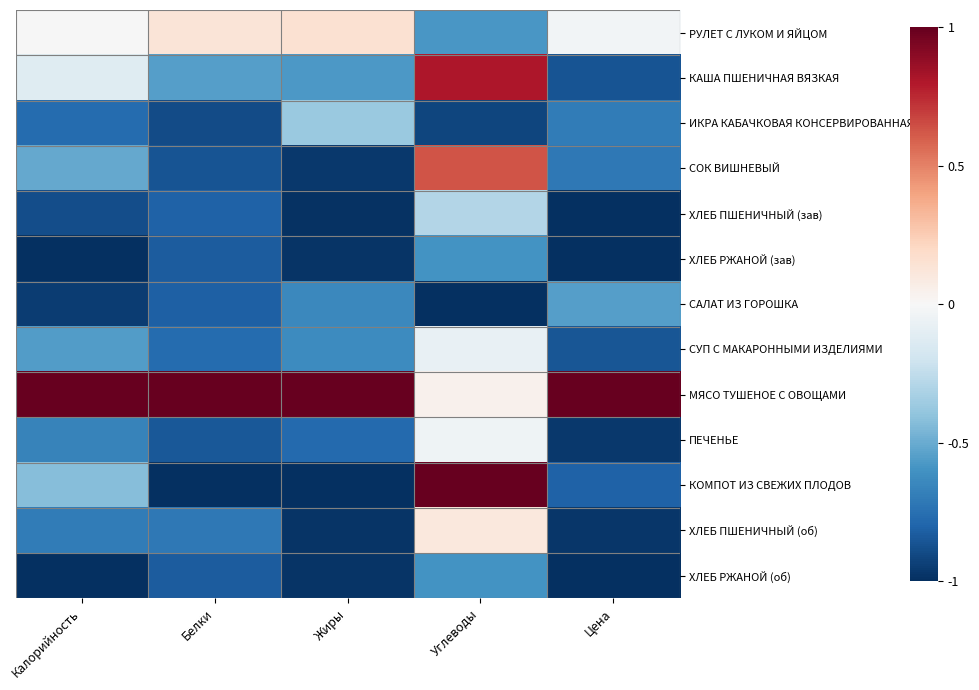

Rank the series by their maximum value, from lowest to highest.

ХЛЕБ РЖАНОЙ (зав), ХЛЕБ РЖАНОЙ (об), САЛАТ ИЗ ГОРОШКА, ИКРА КАБАЧКОВАЯ КОНСЕРВИРОВАННАЯ, ХЛЕБ ПШЕНИЧНЫЙ (зав), СУП С МАКАРОННЫМИ ИЗДЕЛИЯМИ, ПЕЧЕНЬЕ, ХЛЕБ ПШЕНИЧНЫЙ (об), РУЛЕТ С ЛУКОМ И ЯЙЦОМ, СОК ВИШНЕВЫЙ, КАША ПШЕНИЧНАЯ ВЯЗКАЯ, МЯСО ТУШЕНОЕ С ОВОЩАМИ, КОМПОТ ИЗ СВЕЖИХ ПЛОДОВ